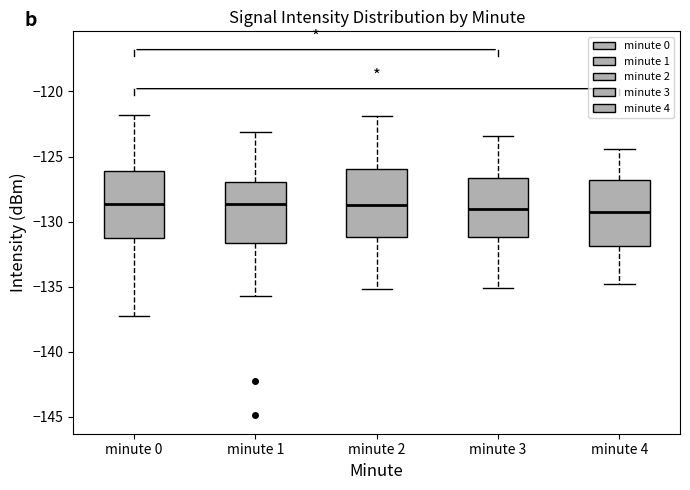

Where is the upper edge of the box for minute 1 on the y-axis? The values are not printed on the chart, so give them approximately, as read against the axis.

-127.0